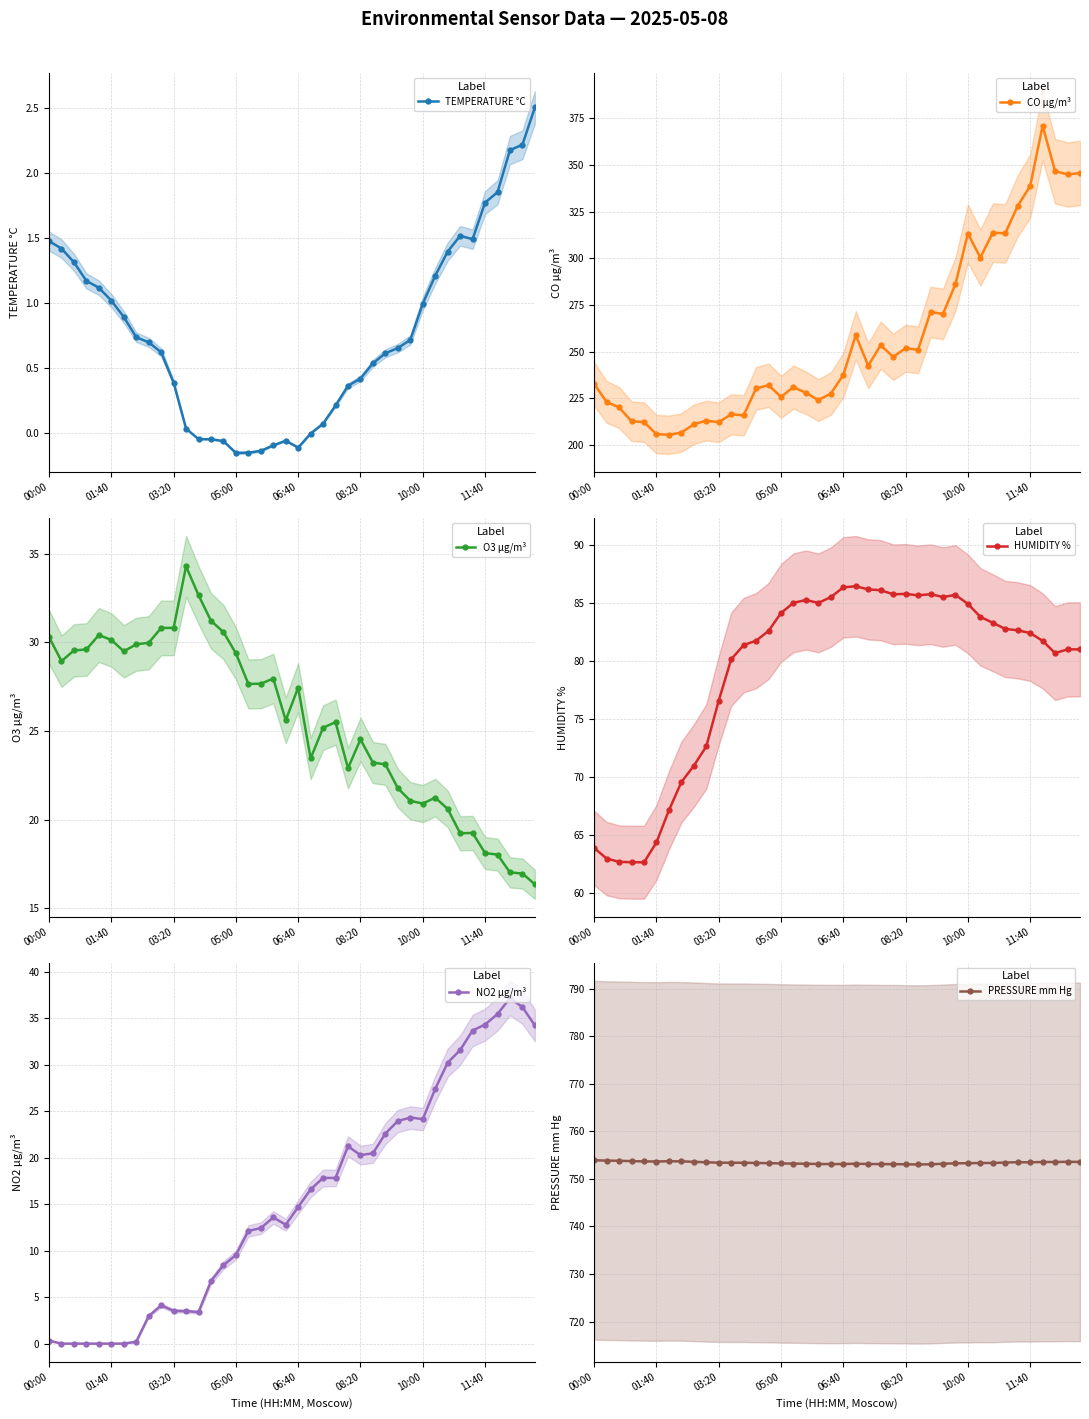

True or false: TEMPERATURE °C has more than 1 points higher than both neighbors.

True